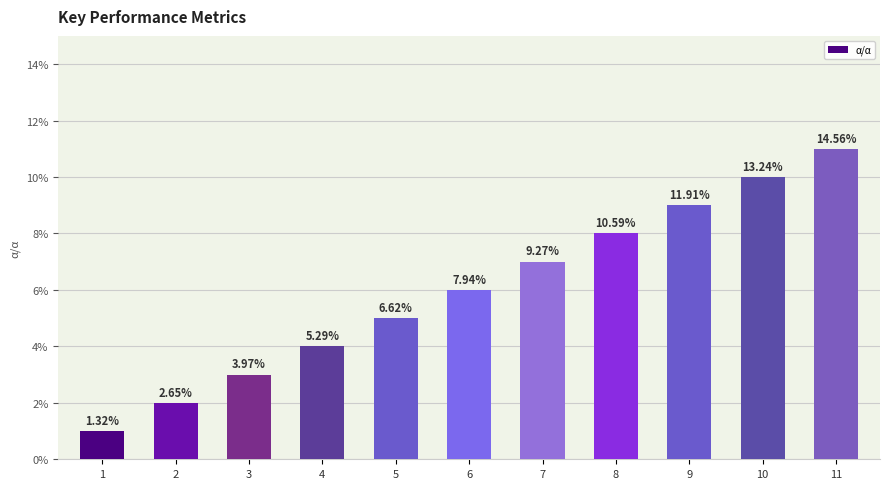

Where does the data first go above 6?

7